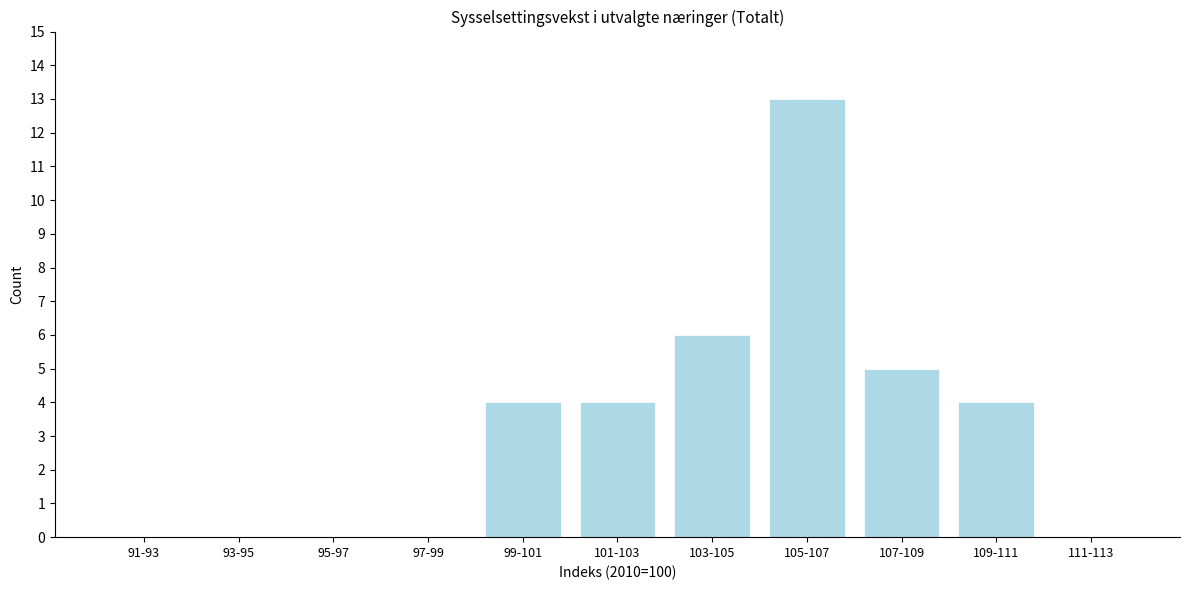

Reading right to left, what are all the values shown in this chart?

111-113=0	109-111=4	107-109=5	105-107=13	103-105=6	101-103=4	99-101=4	97-99=0	95-97=0	93-95=0	91-93=0